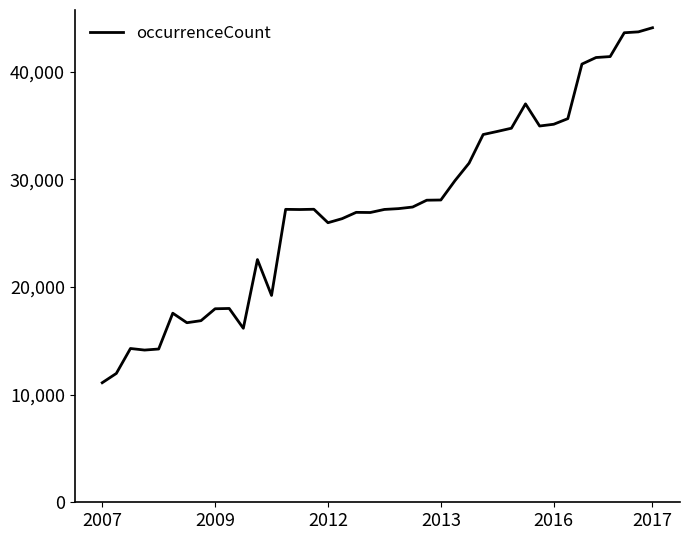

What is the difference between the maximum and second lowest values?

32125